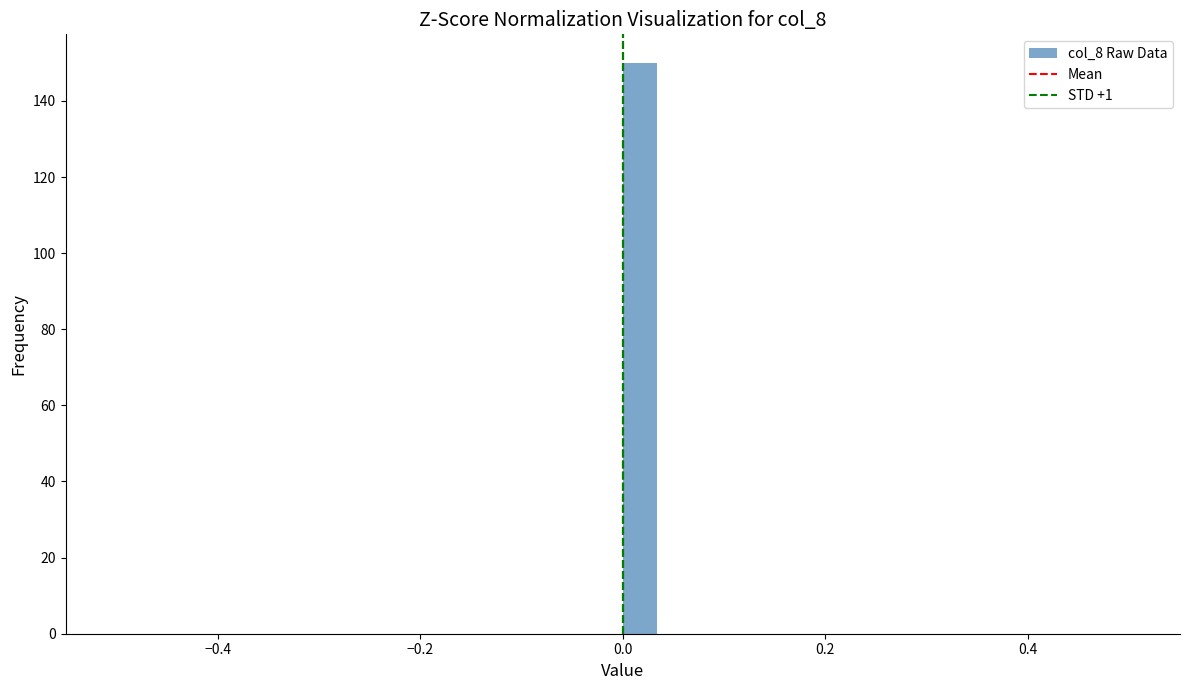

Around what value on the x-axis is the tallest bar? Give the approximate position of its centre, as read against the axis.

0.02